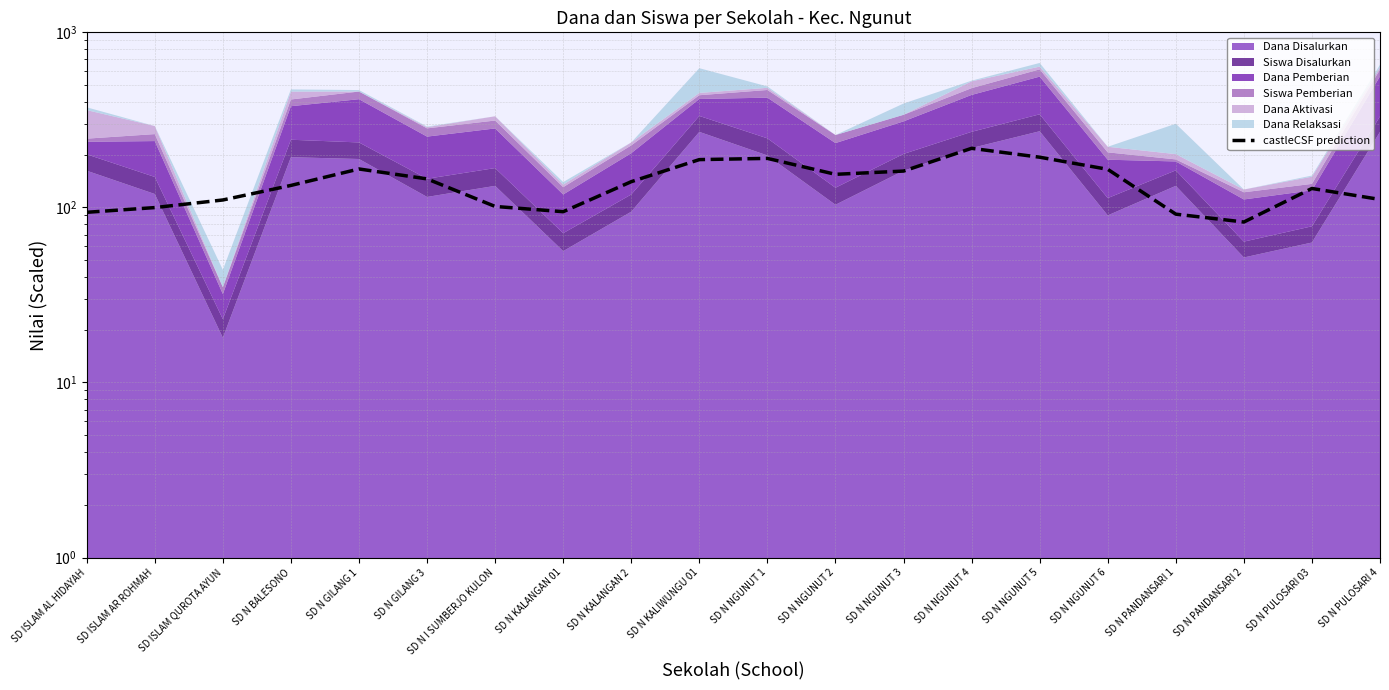

At which category does the chart reach its peak across all series?

SD N NGUNUT 4